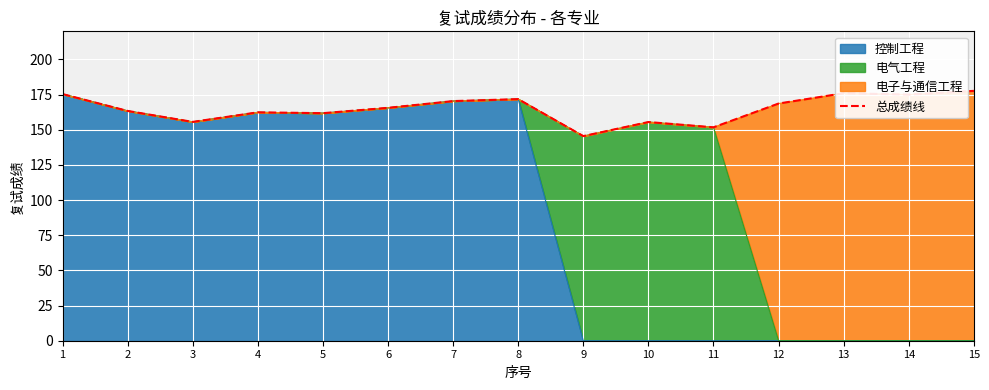

What is the difference between the maximum and minimum values?

32.2